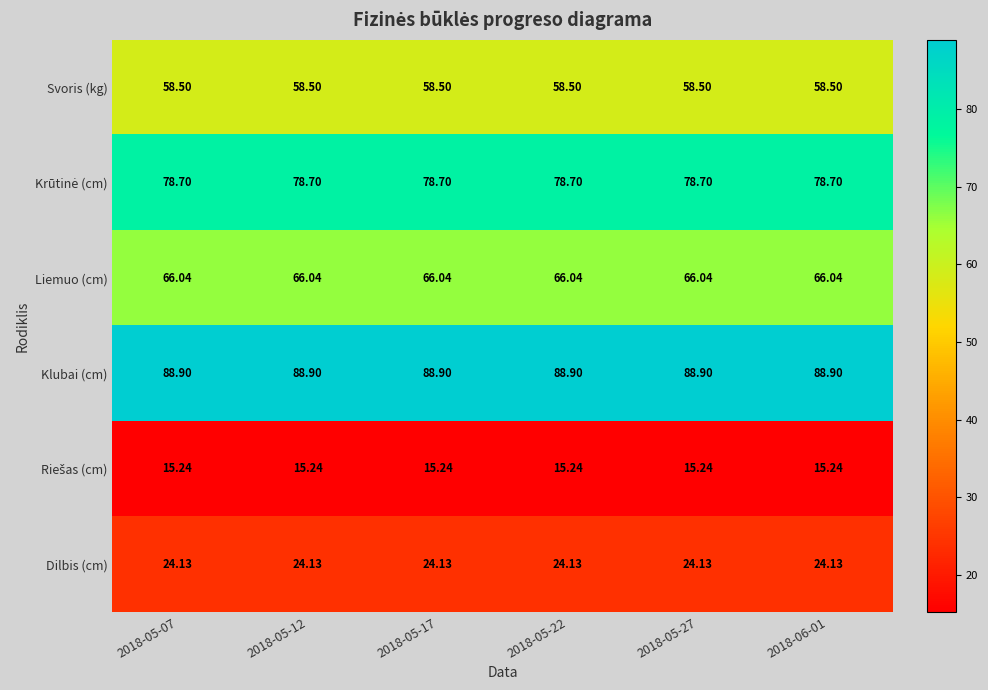

Which series has the largest total across all categories?

Klubai (cm)